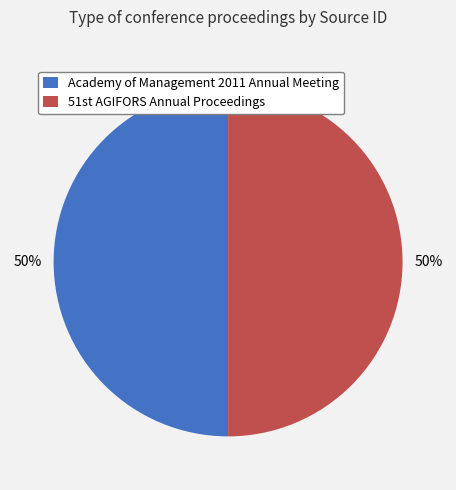

To the nearest percent, what percentage of the pie is Academy of Management 2011 Annual Meeting?

50%